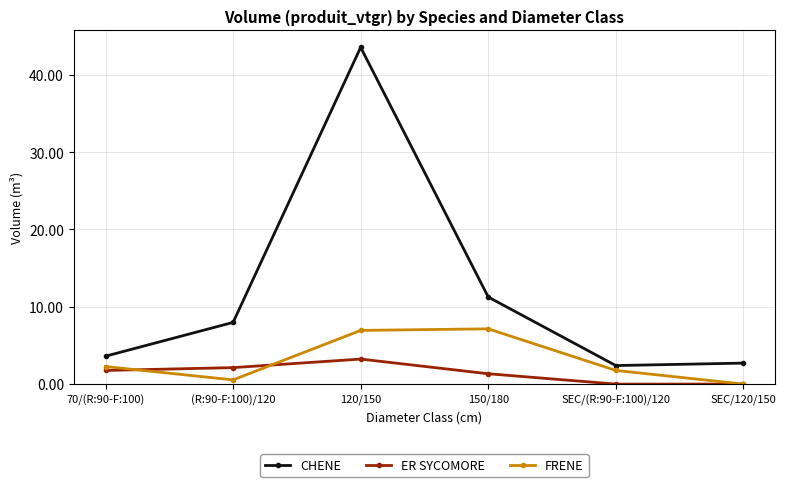

Does the chart have visible grid lines?

Yes